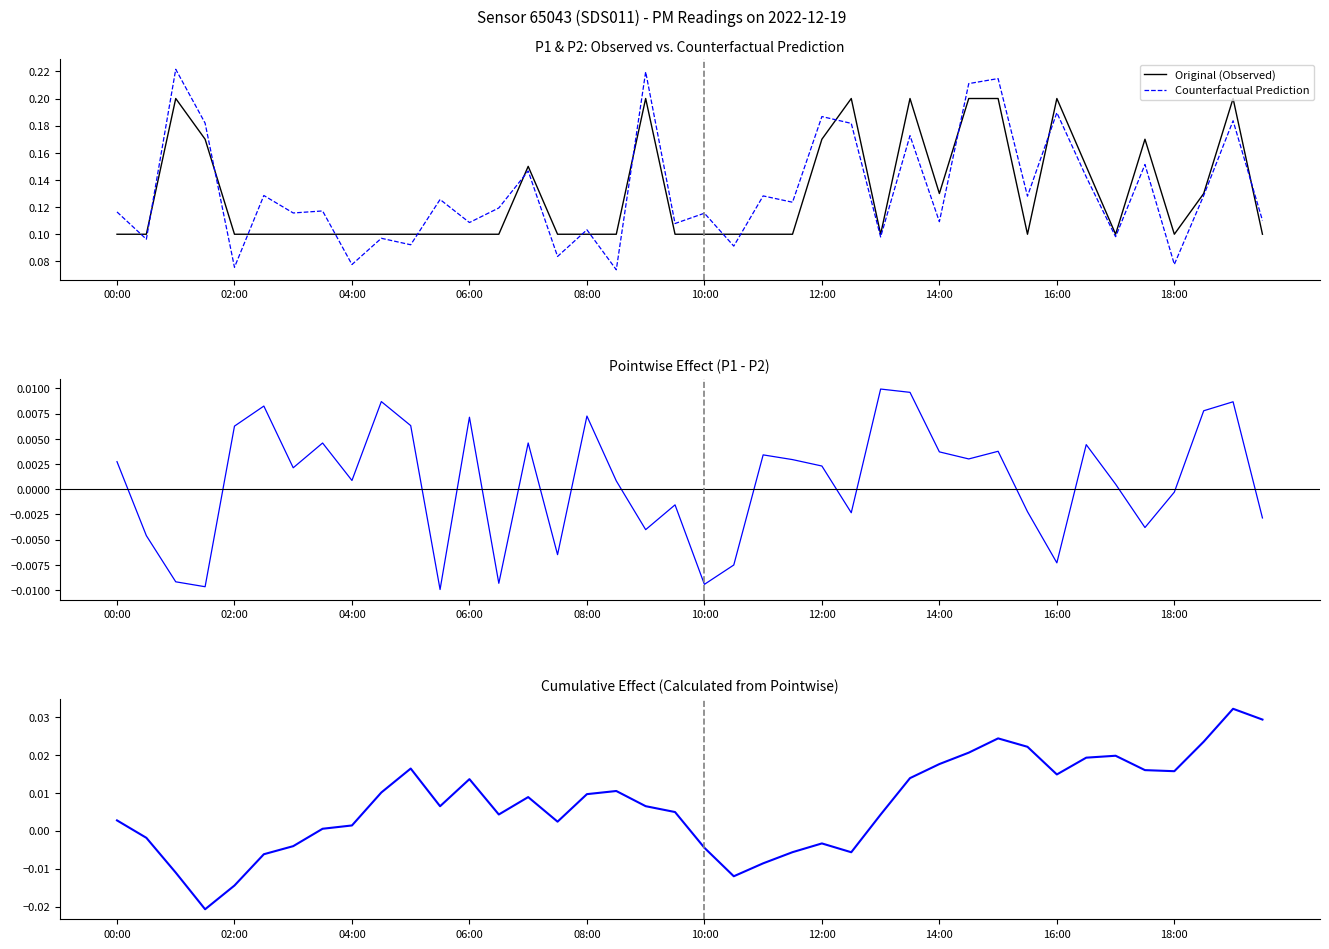

Is it true that Original (Observed) equals 0.2 at 16:00?

True